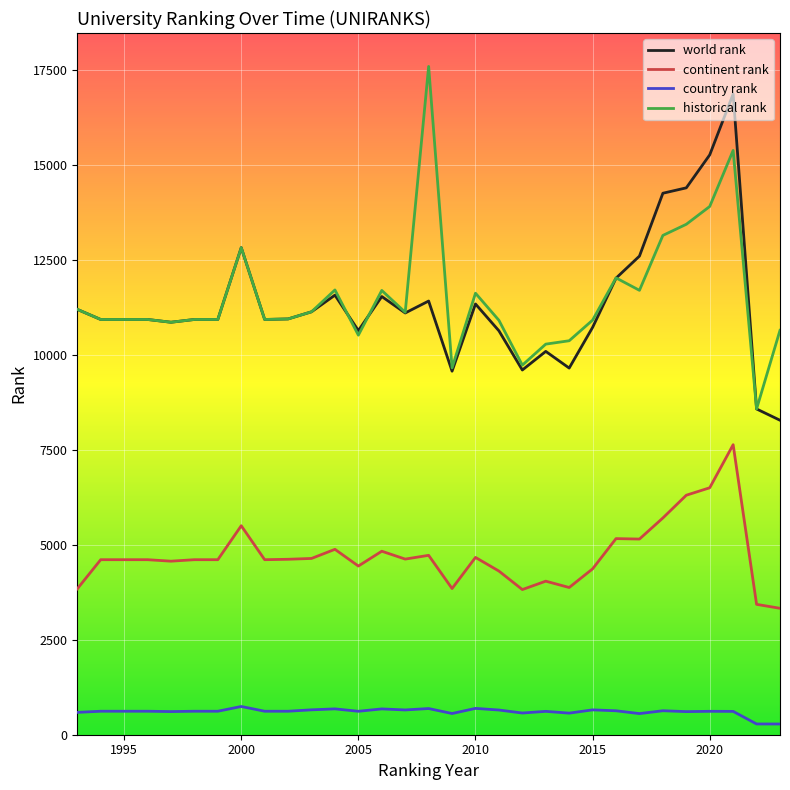

Which series has the largest total across all categories?

historical rank